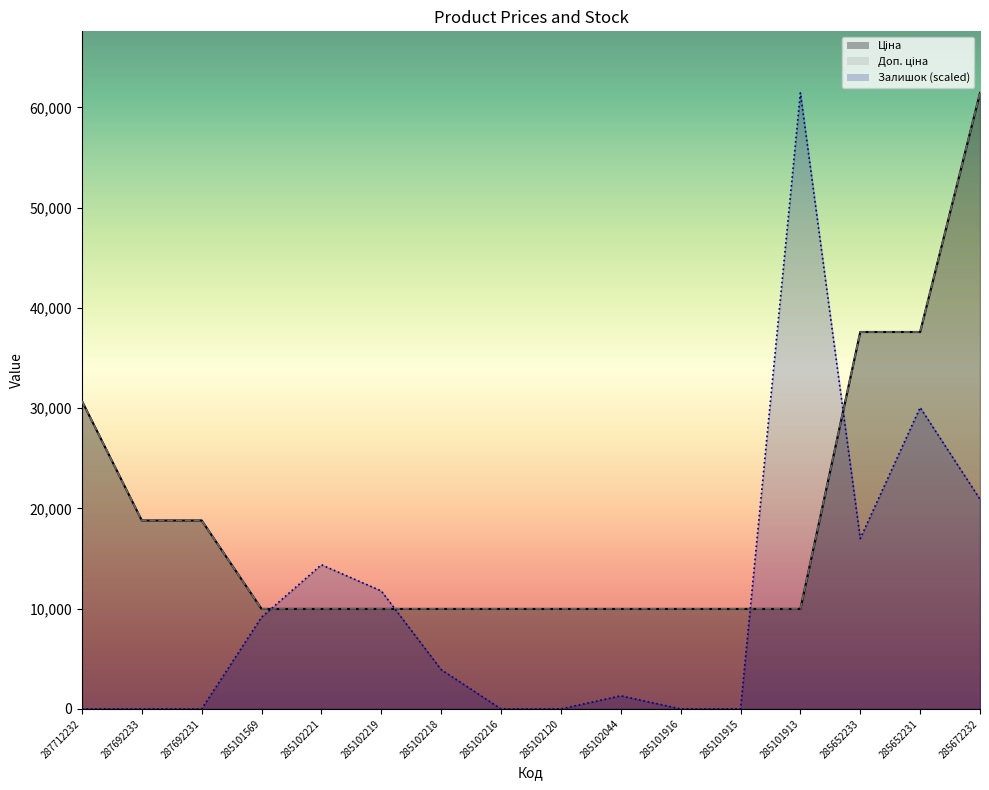

What is the difference between the highest and lowest values at 285101913?

51459.3